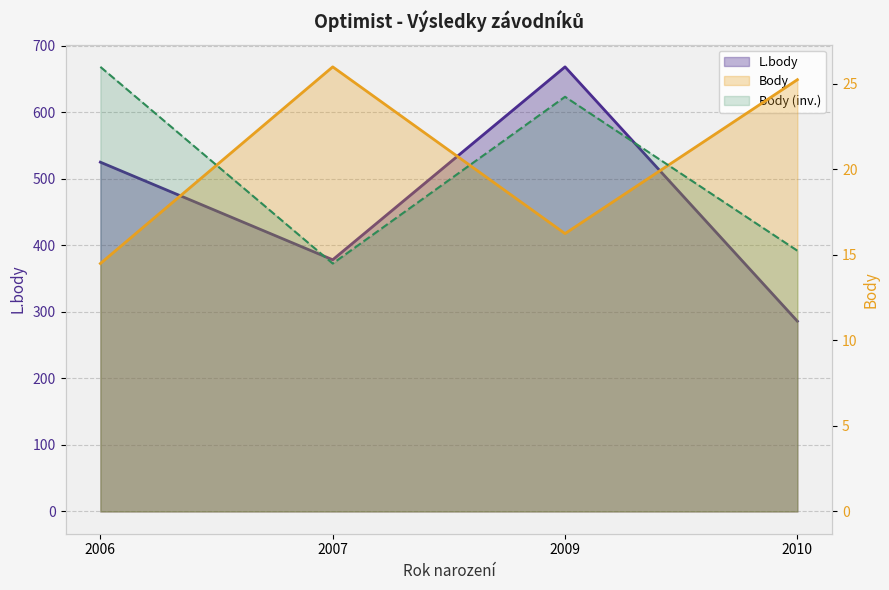

What is the minimum value for Body?

14.5